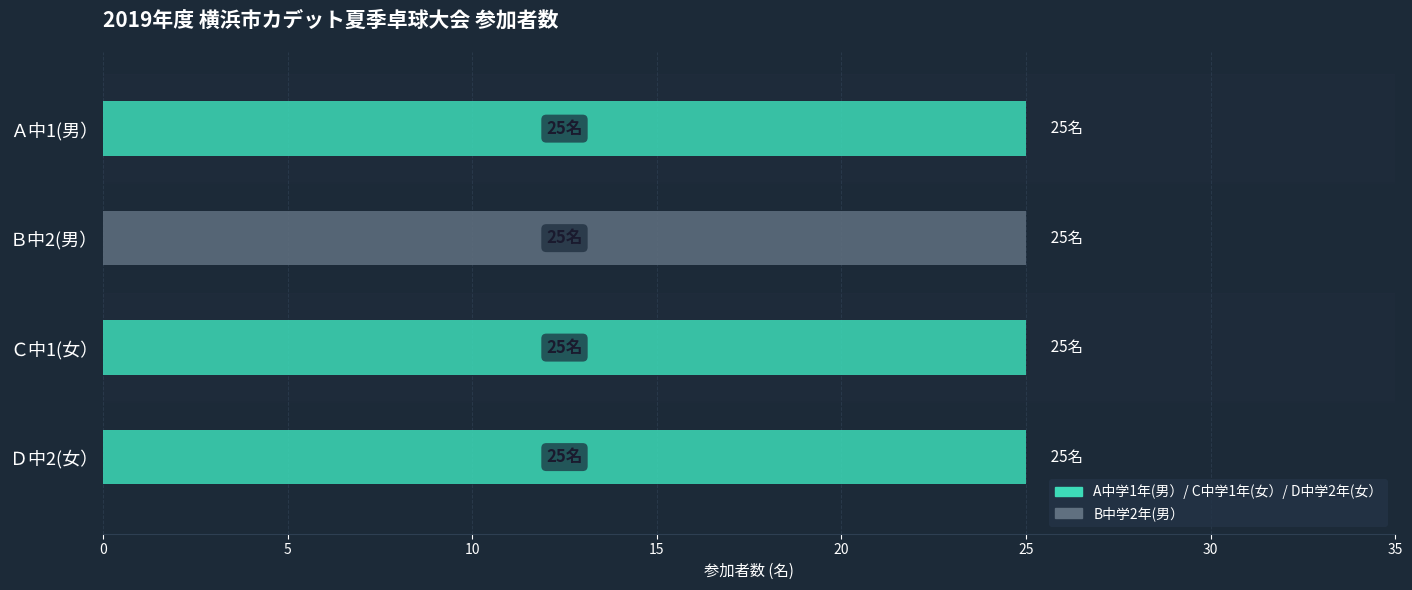

Between Ａ中1(男） and Ｃ中1(女）, which series saw the biggest shift?

A中学1年(男）